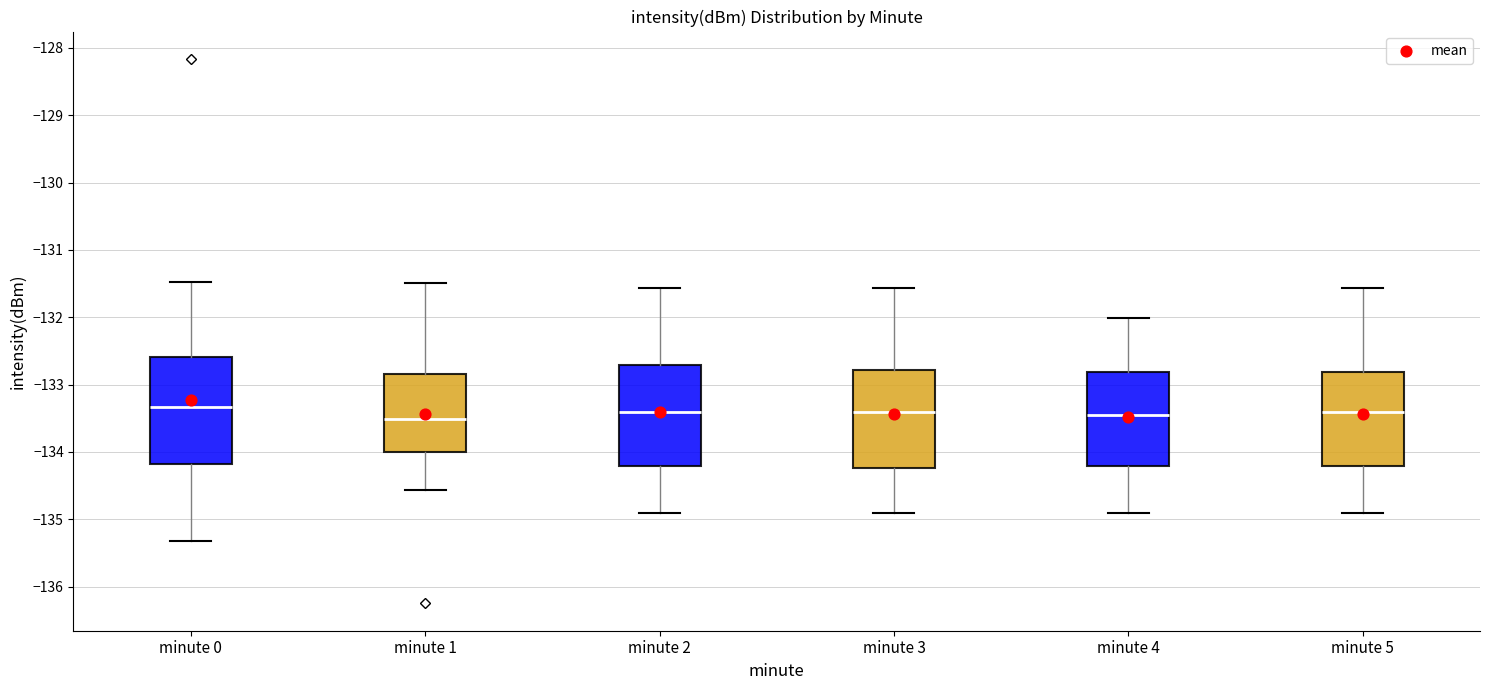

Where does the median line of the box for minute 5 sit on the y-axis? The values are not printed on the chart, so give them approximately, as read against the axis.

-133.4